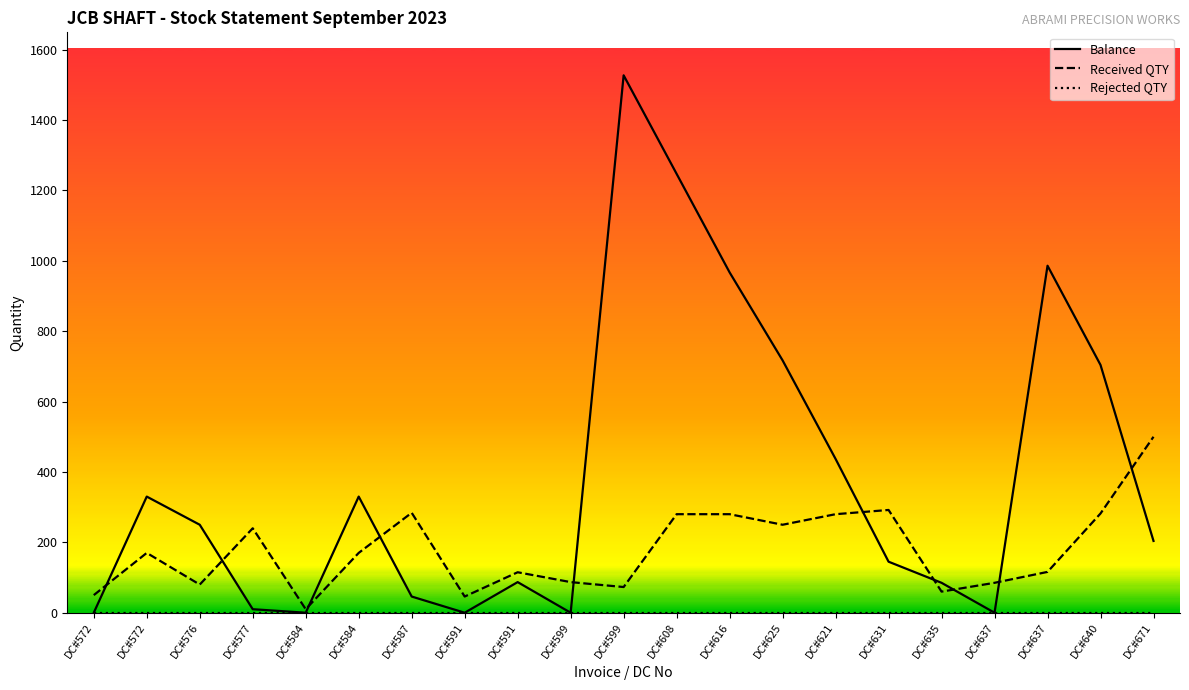

Is it true that Received QTY equals 141 at DC#631?

False